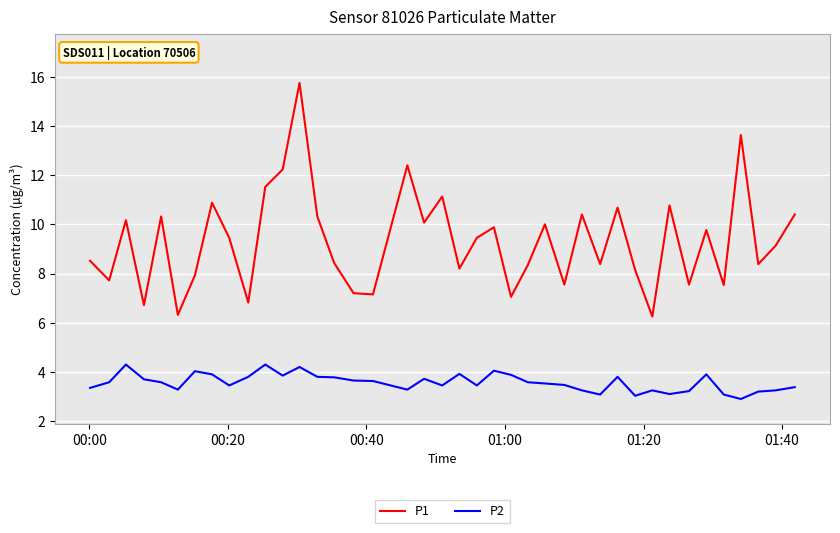

What is the difference between the maximum and minimum values in the P2 series?

1.4